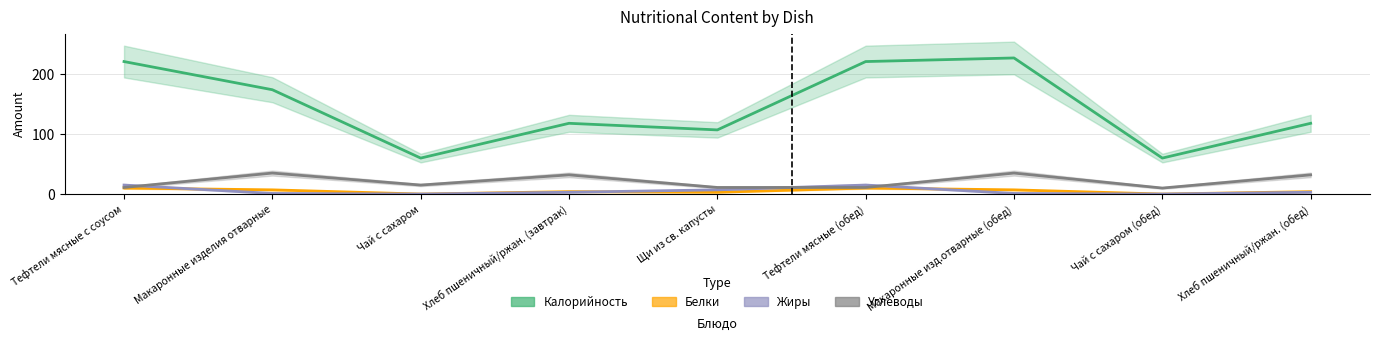

What position from the right is Тефтели мясные (обед)?

4